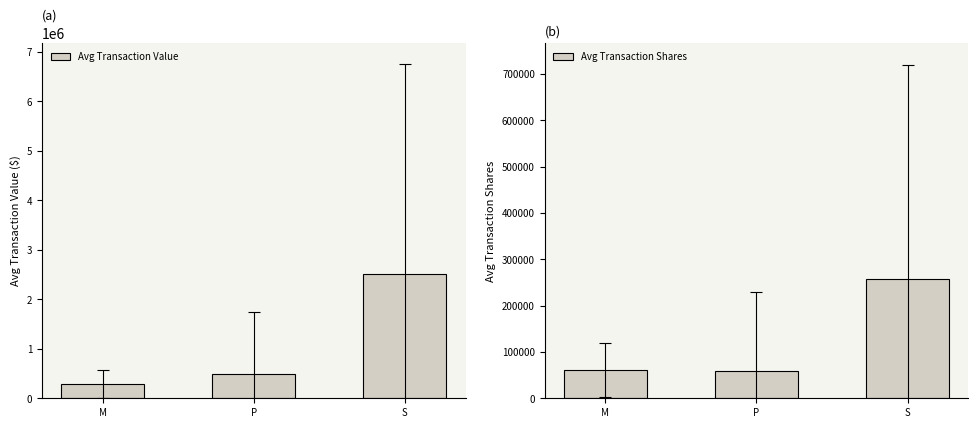

What is the total value across all series at P?

544062.5